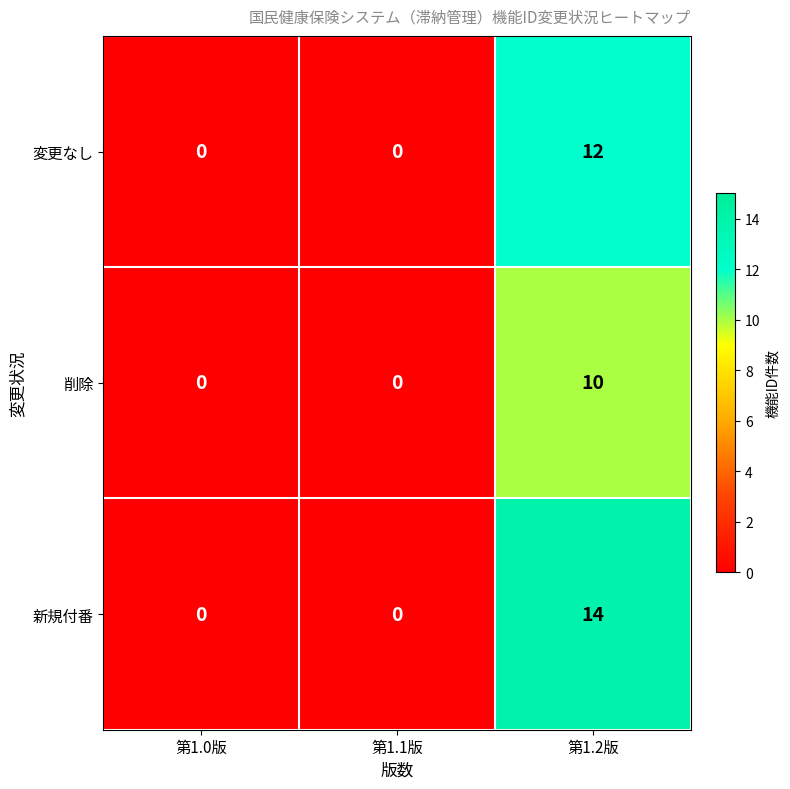

The value of 変更なし at 第1.0版 is 0. True or false?

True